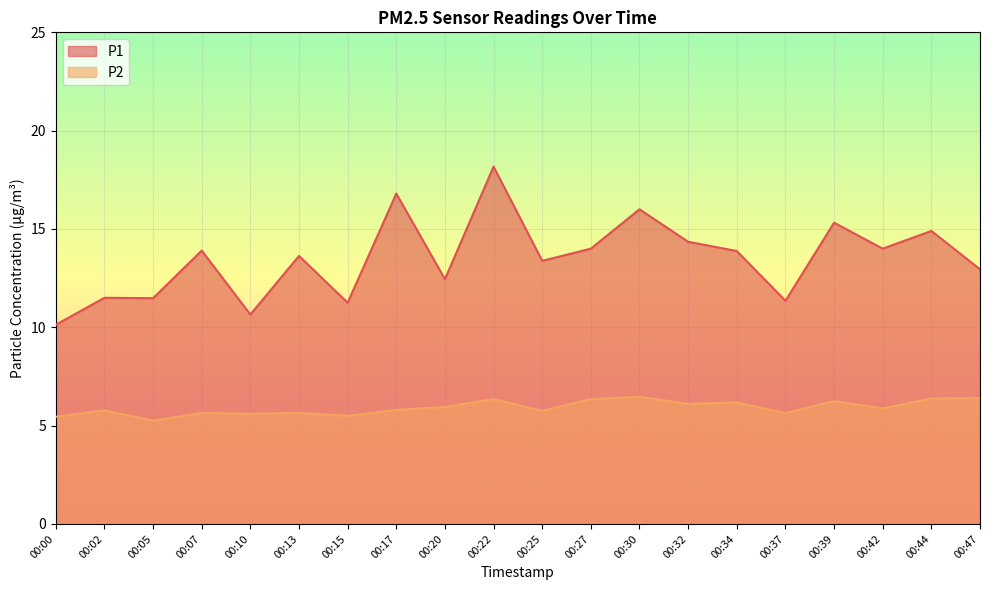

Reading left to right, extract all data points from this chart.

P1: 10.1	11.5	11.5	13.9	10.7	13.6	11.2	16.8	12.4	18.2	13.4	14.0	16.0	14.3	13.9	11.3	15.3	14.0	14.9	12.9
P2: 5.5	5.8	5.2	5.7	5.6	5.7	5.5	5.8	6.0	6.3	5.8	6.3	6.5	6.1	6.2	5.6	6.2	5.9	6.4	6.4